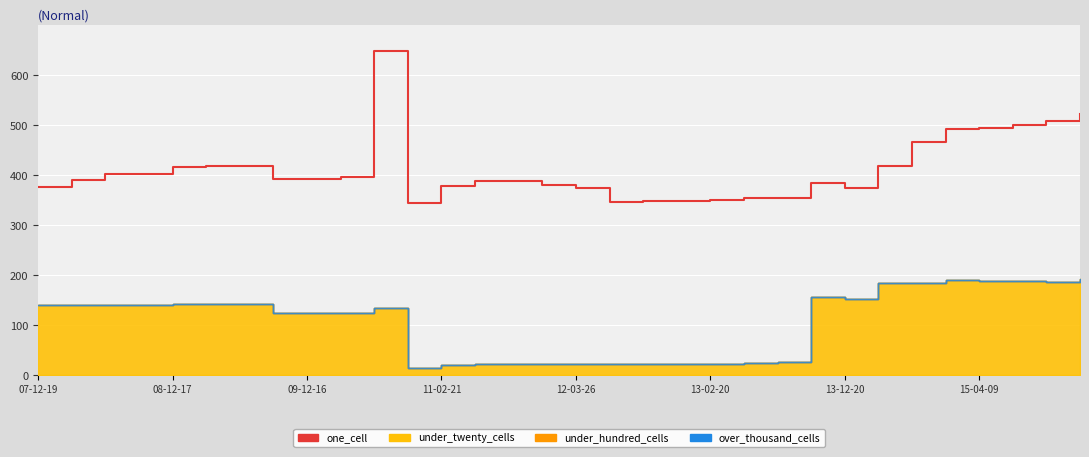

What is the difference between the values at 30 and 13-12-20?

89